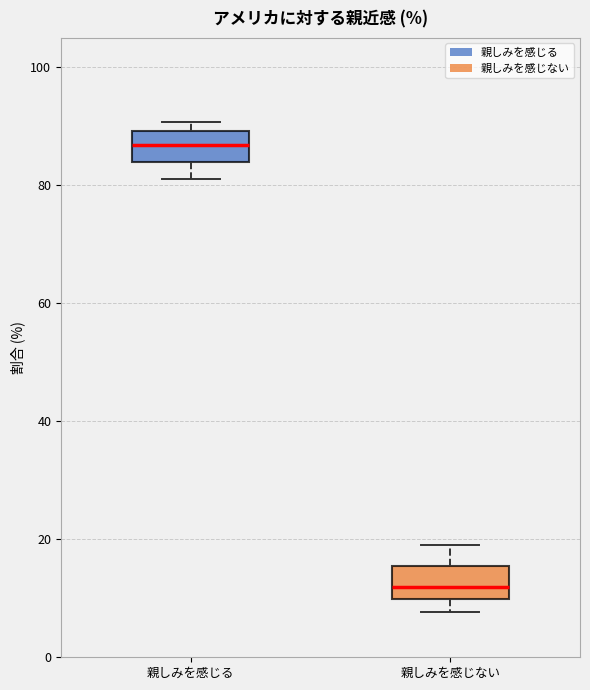

Reading left to right, read every box against the y-axis: the position of its median line, the range the box covers, and the ends of its whiskers. The values are not printed on the chart, so give them approximately, as read against the axis.

親しみを感じる: median 86, box 84 to 90, whiskers 82 to 90 (just above the box's upper edge)
親しみを感じない: median 12, box 10 to 16, whiskers 8 to 20